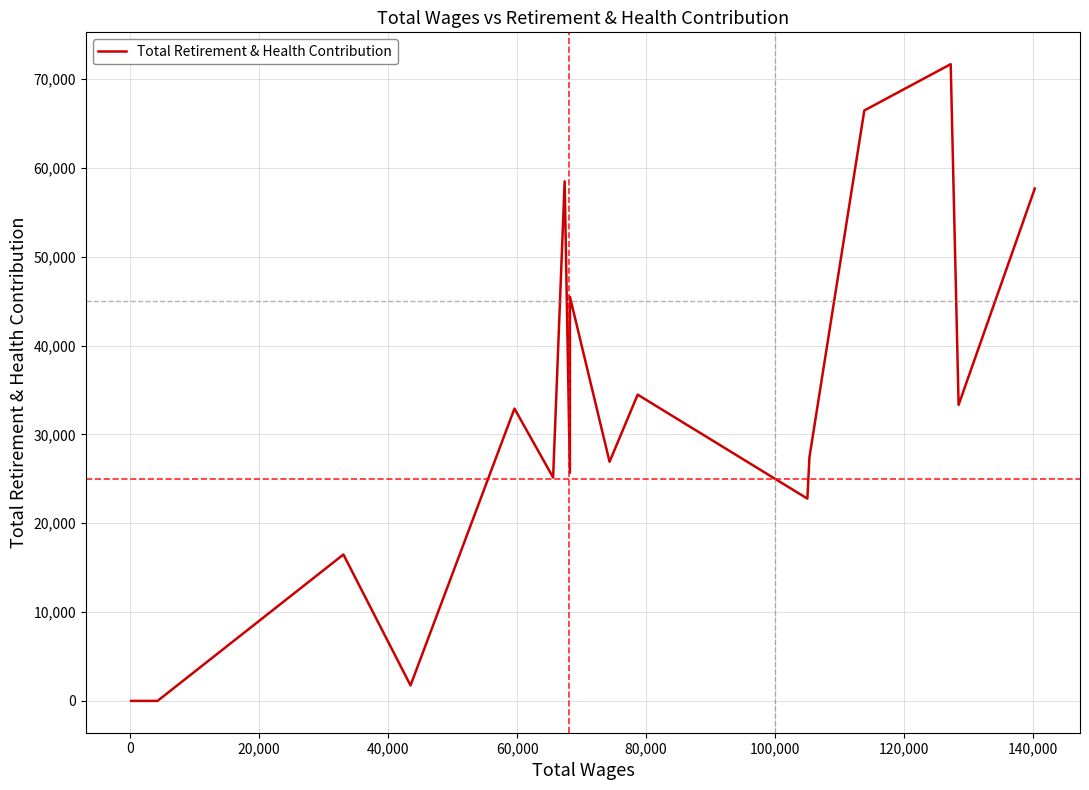

What is the greatest value displayed?

71674